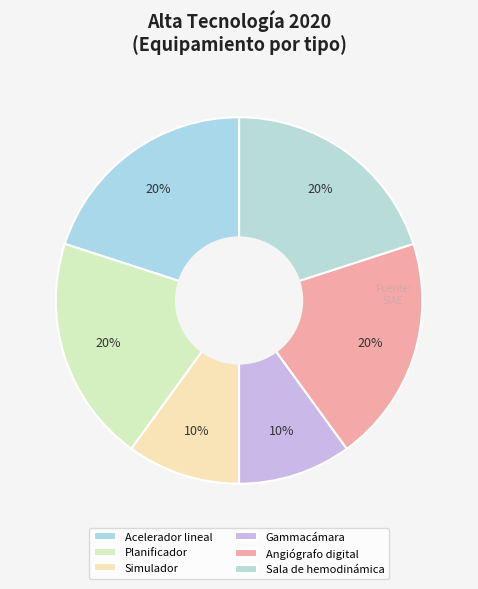

To the nearest percent, what is the average slice percentage?

17%